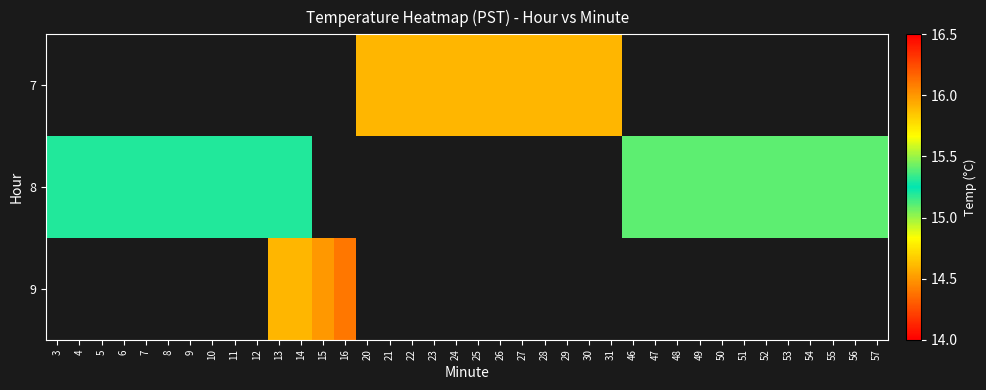

What is the minimum value shown in the chart?

14.6